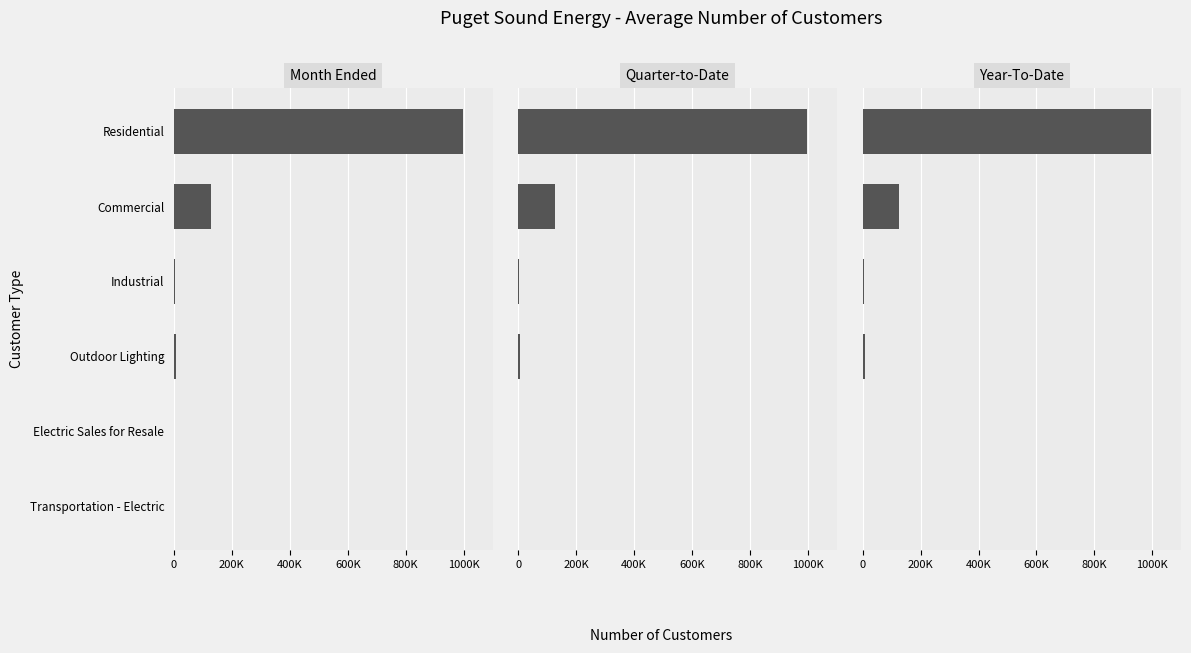

Is it true that Year-To-Date equals 1364034 at Residential?

False